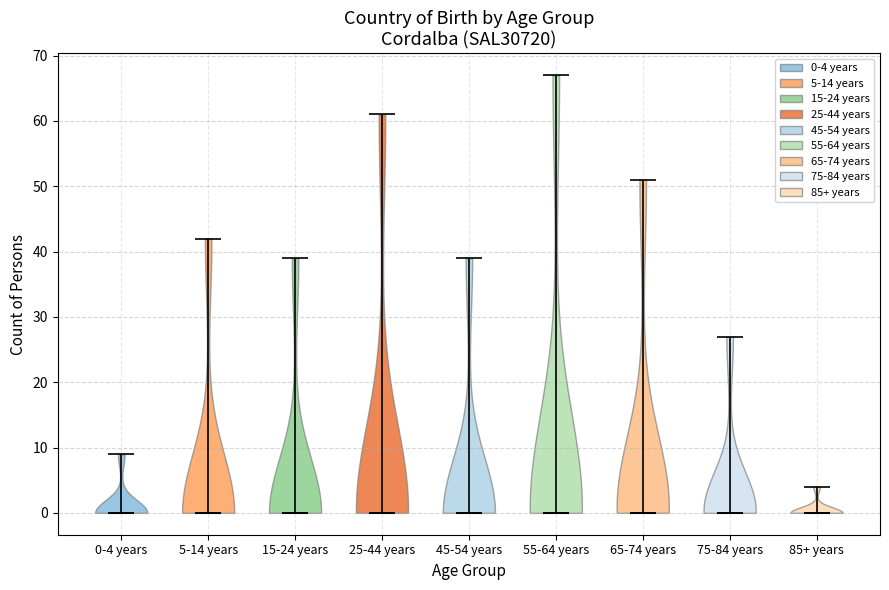

Reading left to right, read every violin against the y-axis: where its median line is, and the lowest and highest points it reaches. The values are not printed on the chart, so give them approximately, as read against the axis.

0-4 years: median line 0, lowest point 0, highest point 9
5-14 years: median line 0, lowest point 0, highest point 42
15-24 years: median line 0, lowest point 0, highest point 39
25-44 years: median line 0, lowest point 0, highest point 61
45-54 years: median line 0, lowest point 0, highest point 39
55-64 years: median line 0, lowest point 0, highest point 67
65-74 years: median line 0, lowest point 0, highest point 51
75-84 years: median line 0, lowest point 0, highest point 27
85+ years: median line 0, lowest point 0, highest point 4